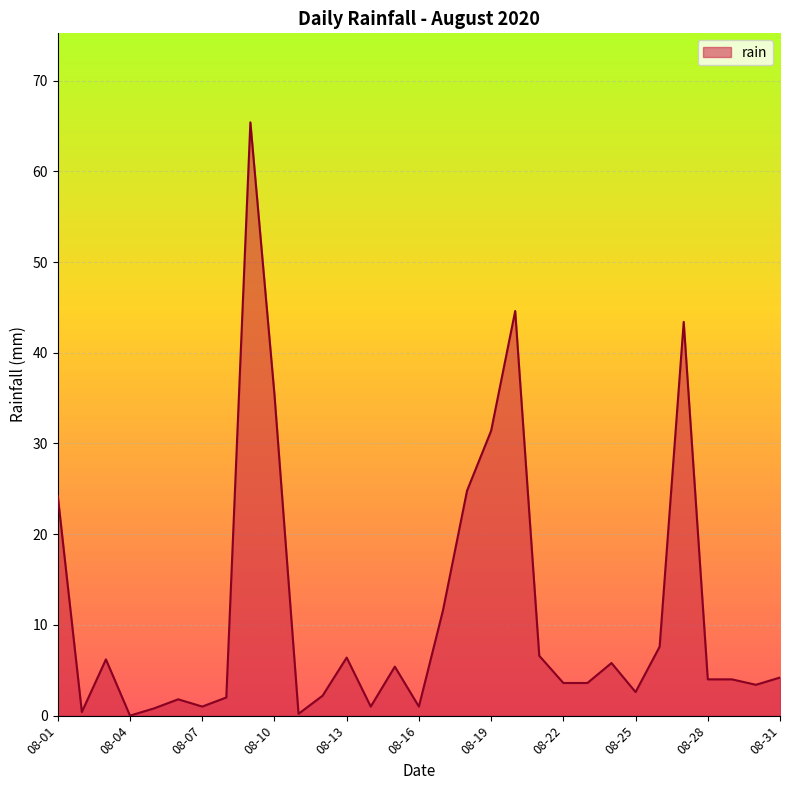

What is the difference between the maximum and minimum values?

65.4